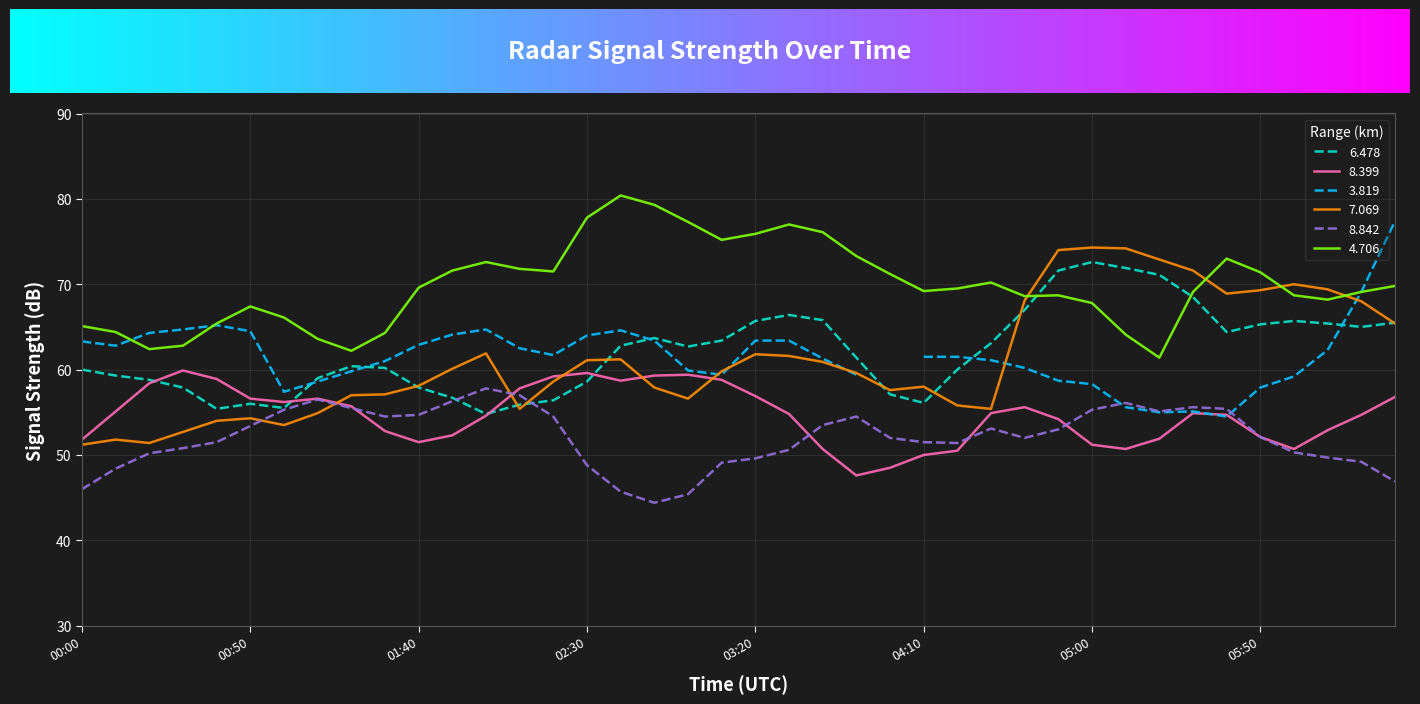

Read the 4.706 value at 2005/08/22 04:50.

68.7